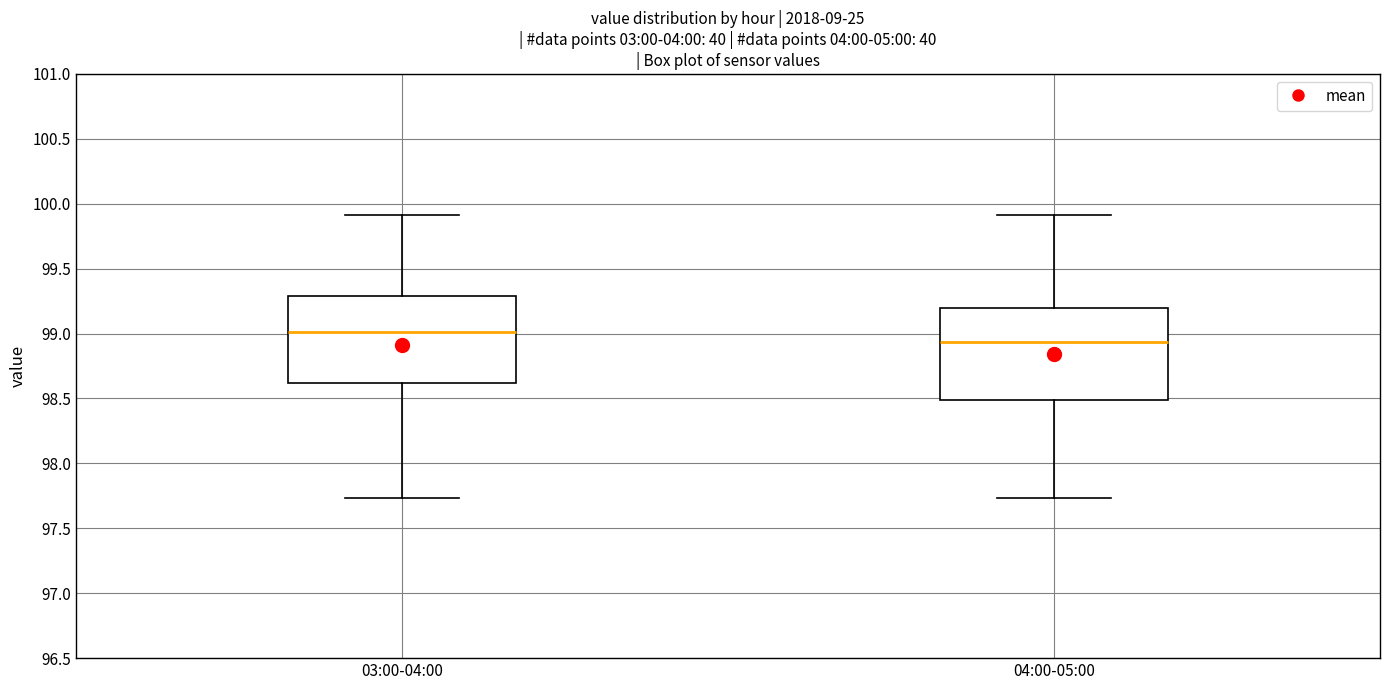

Which box's median line is the lowest?

04:00-05:00